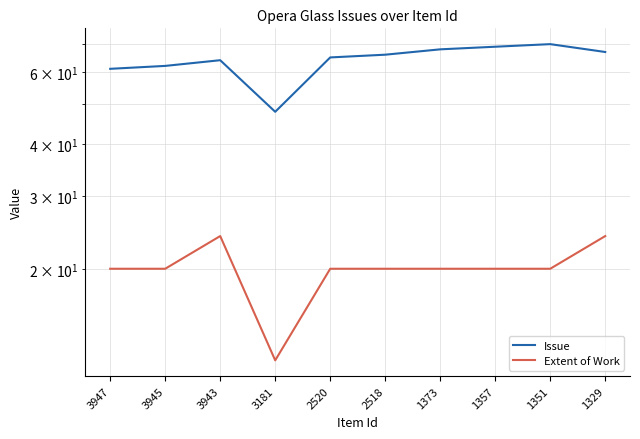

What is the value of the Extent of Work point at the 4th from the left?

12